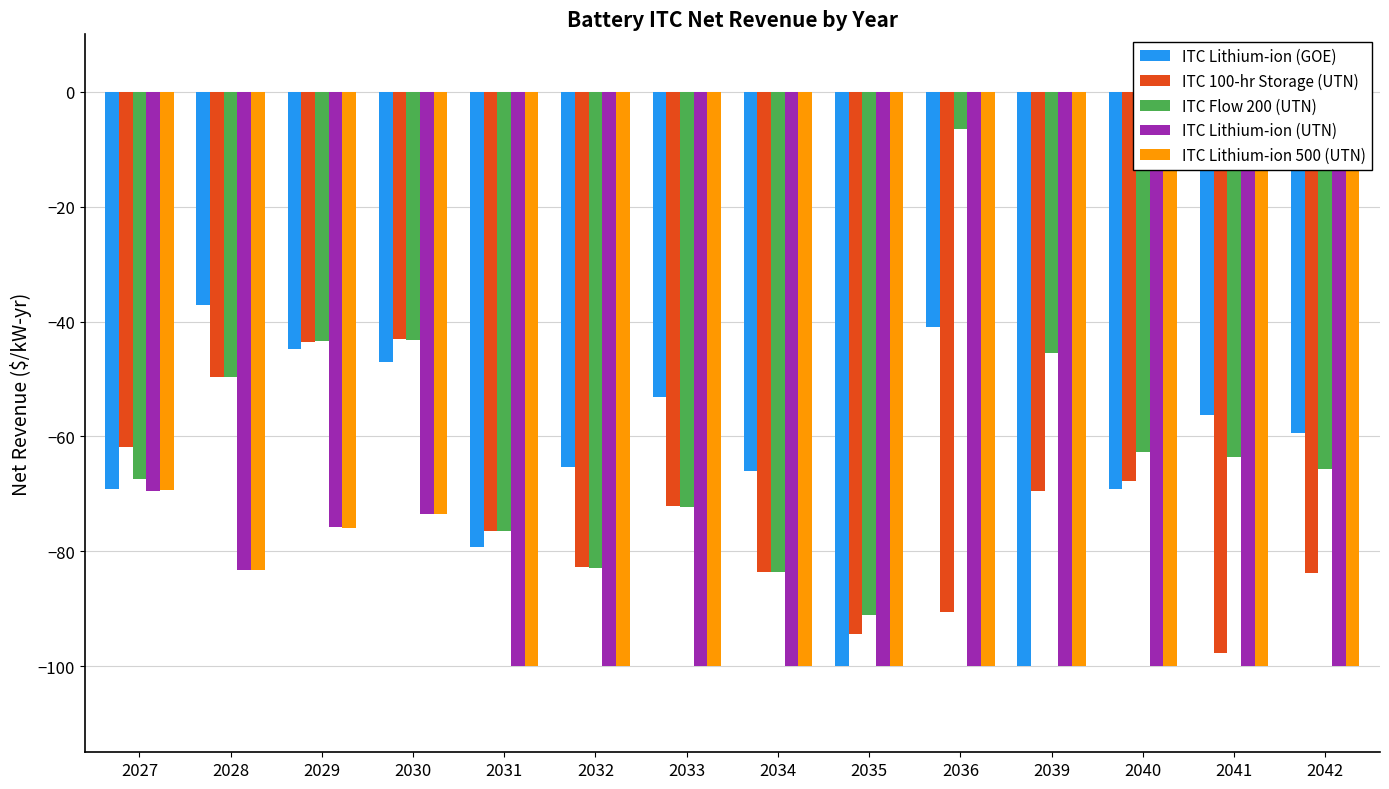

What are all the series names shown in the legend?

ITC Lithium-ion (GOE), ITC 100-hr Storage (UTN), ITC Flow 200 (UTN), ITC Lithium-ion (UTN), ITC Lithium-ion 500 (UTN)